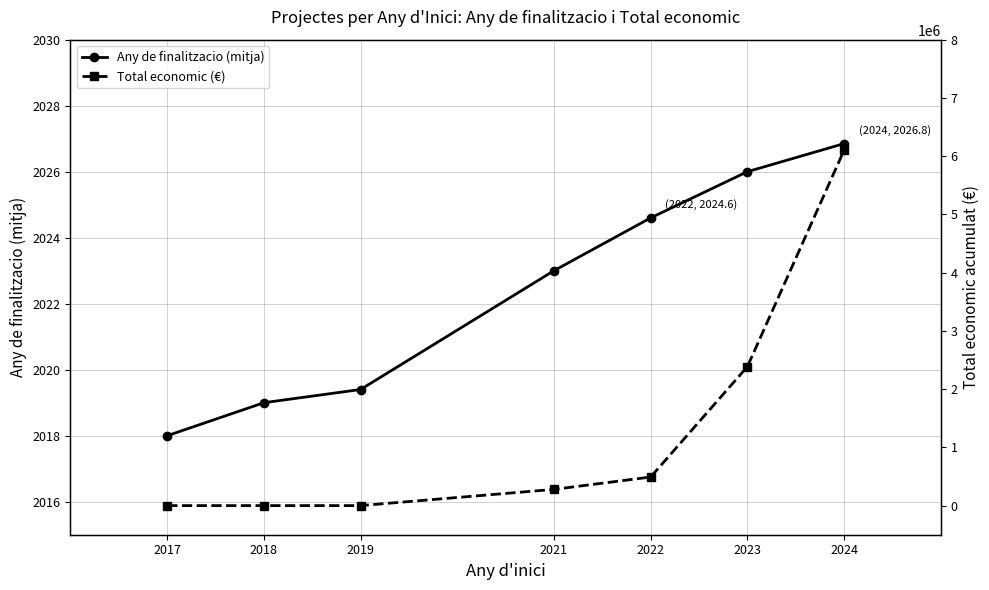

What is the greatest value displayed?

6099851.0